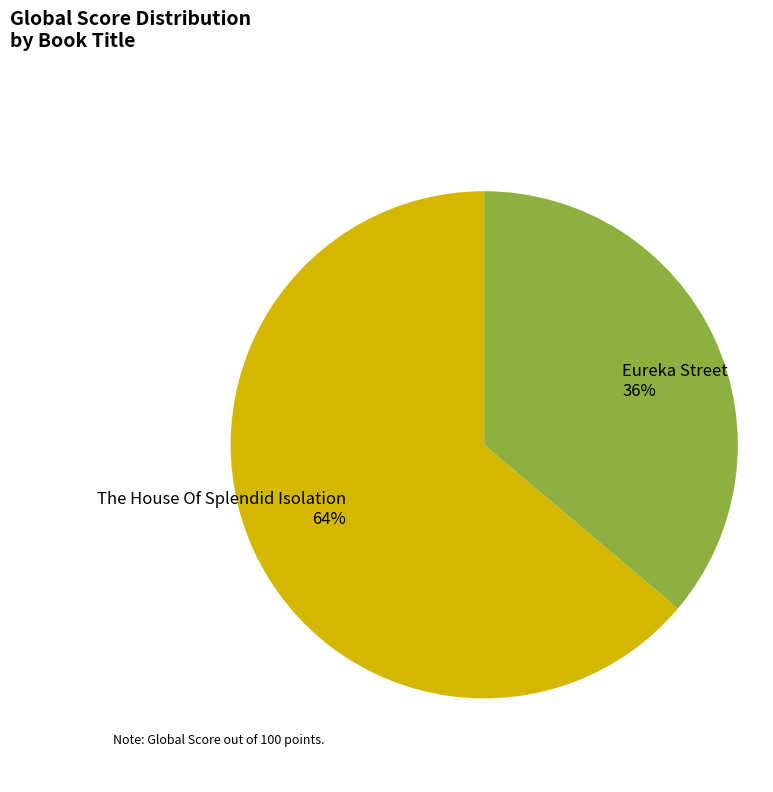

The The House Of Splendid Isolation slice represents 64% of the pie. True or false?

True